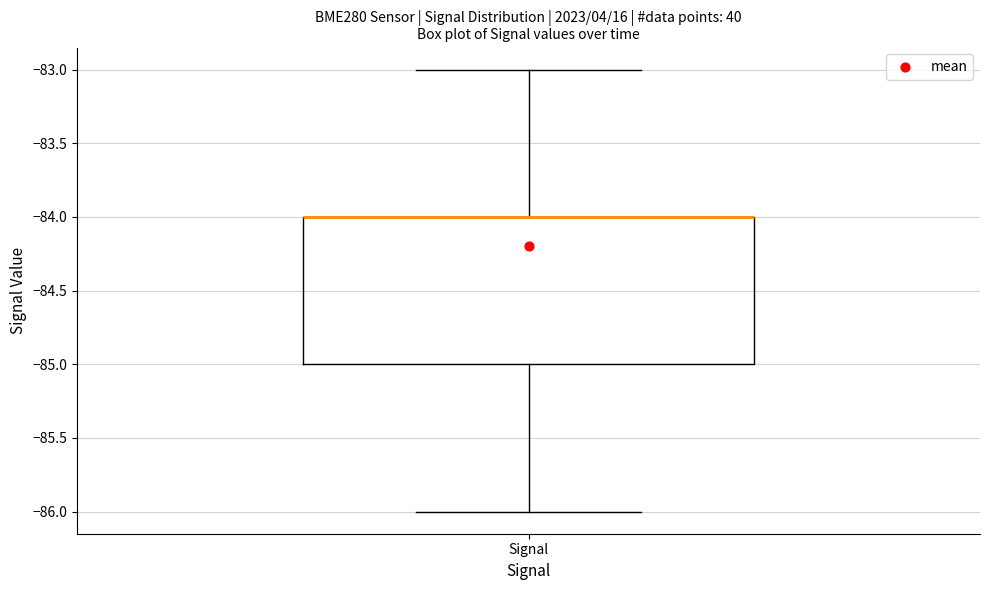

Where is the upper edge of the box for Signal on the y-axis? The values are not printed on the chart, so give them approximately, as read against the axis.

-84